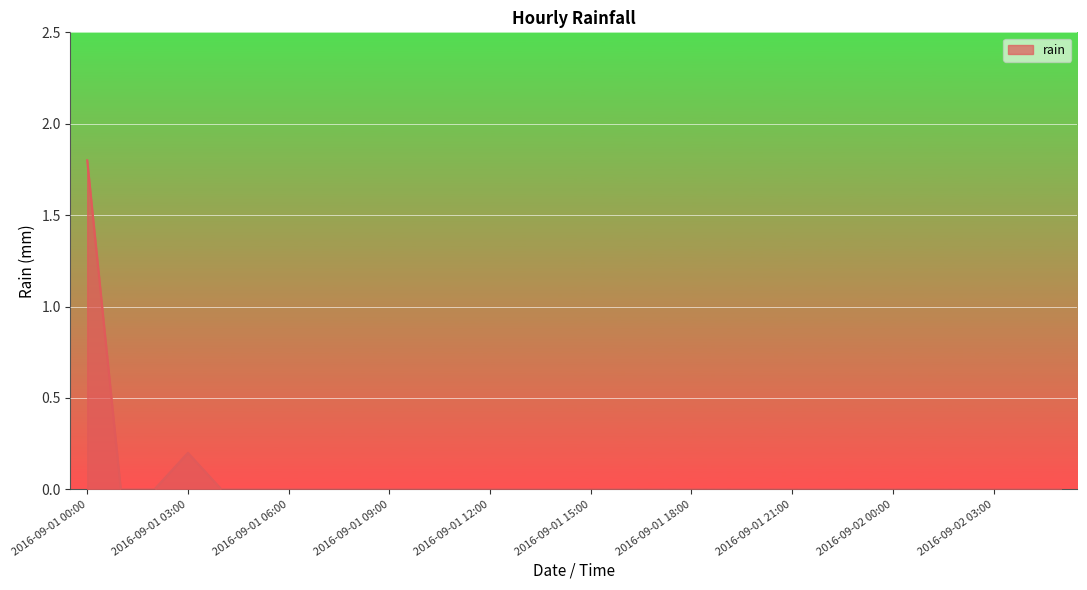

What is the maximum value shown in the chart?

1.8